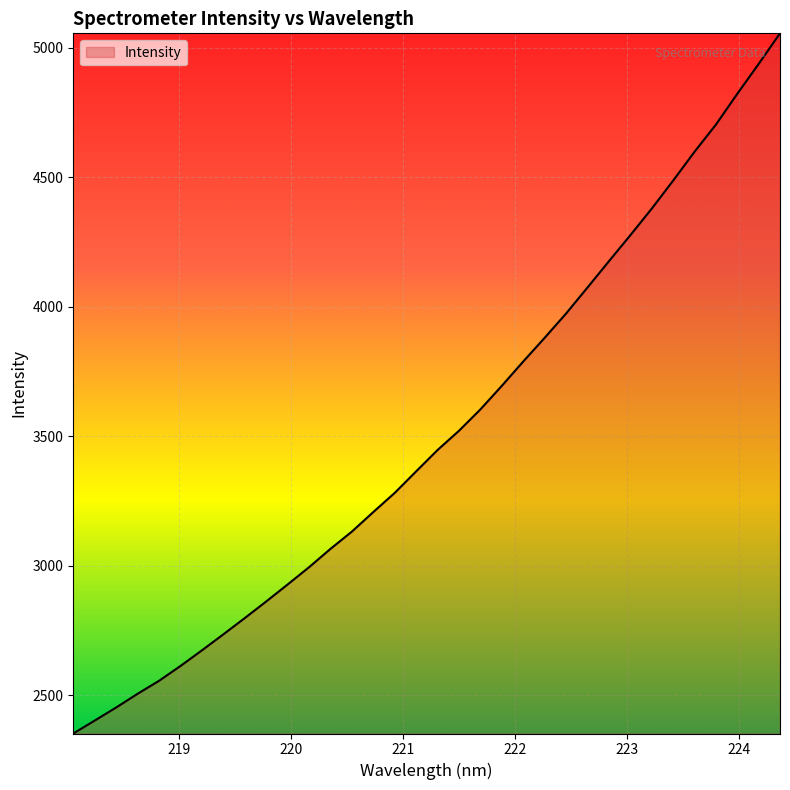

What is the difference between the maximum and minimum values?

2702.8